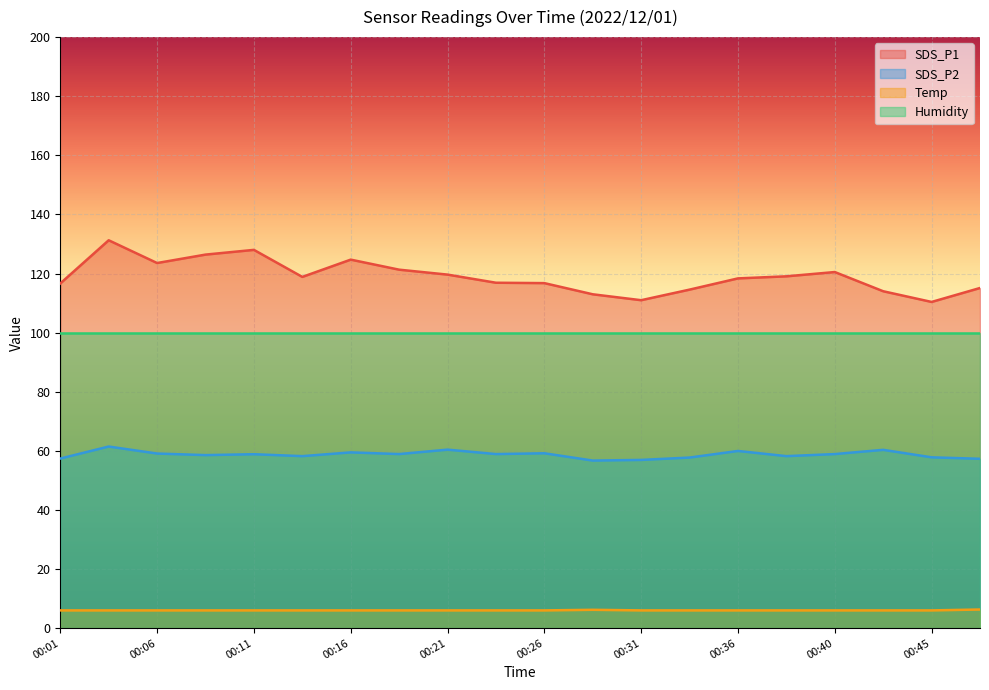

Rank the series by their average value, from lowest to highest.

Temp, SDS_P2, Humidity, SDS_P1